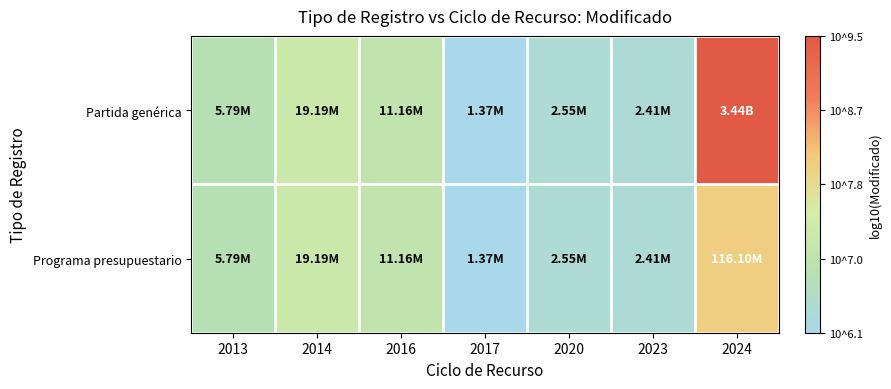

How many data points does each series have?

7